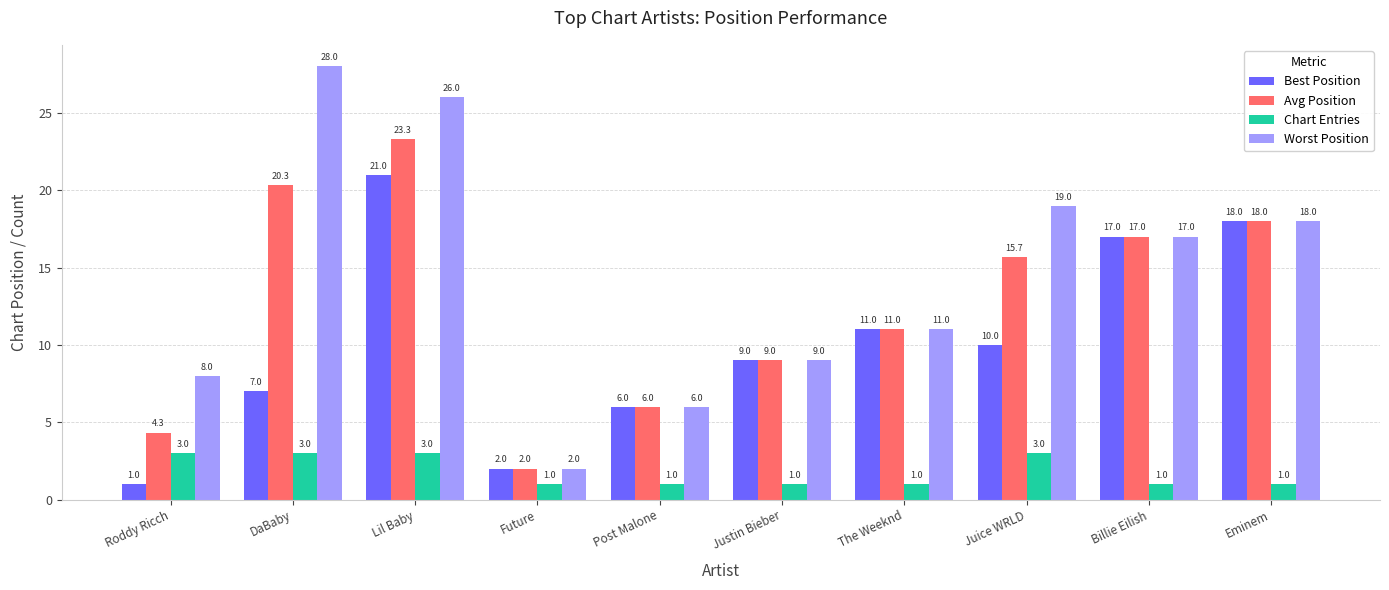

At which label does Worst Position reach its peak?

DaBaby